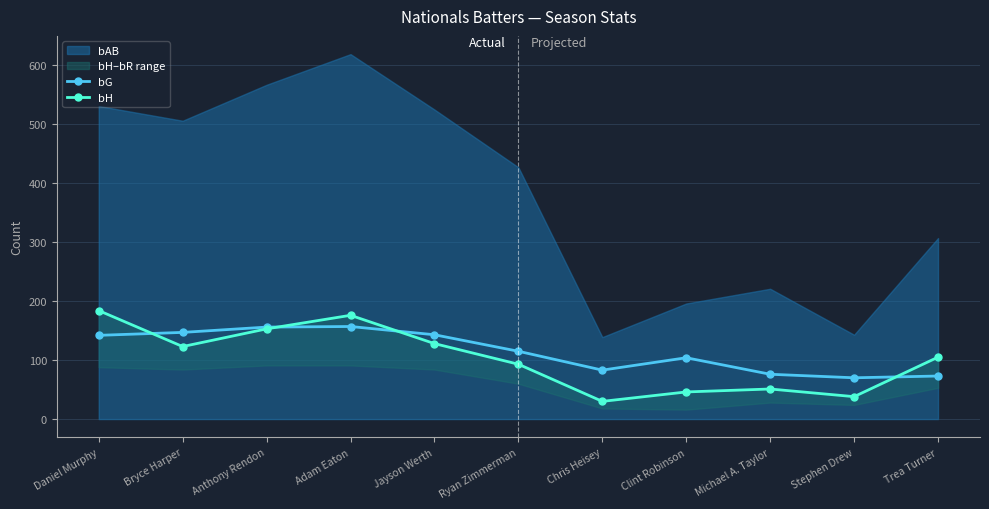

How many interior local peaks does the bG series have?

2